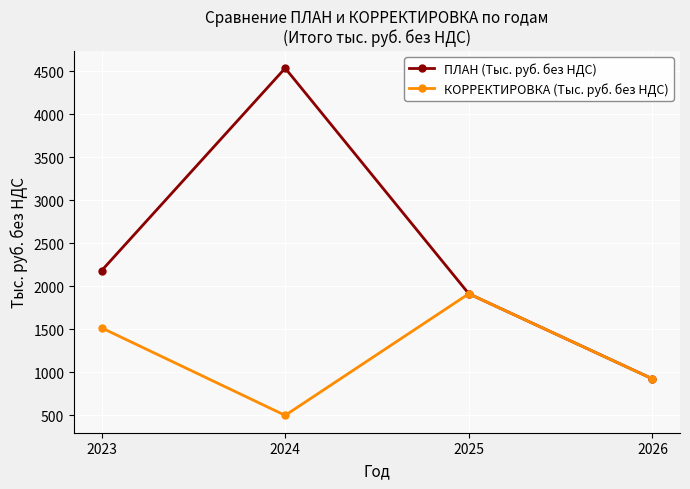

Count the number of categories in the chart.

4